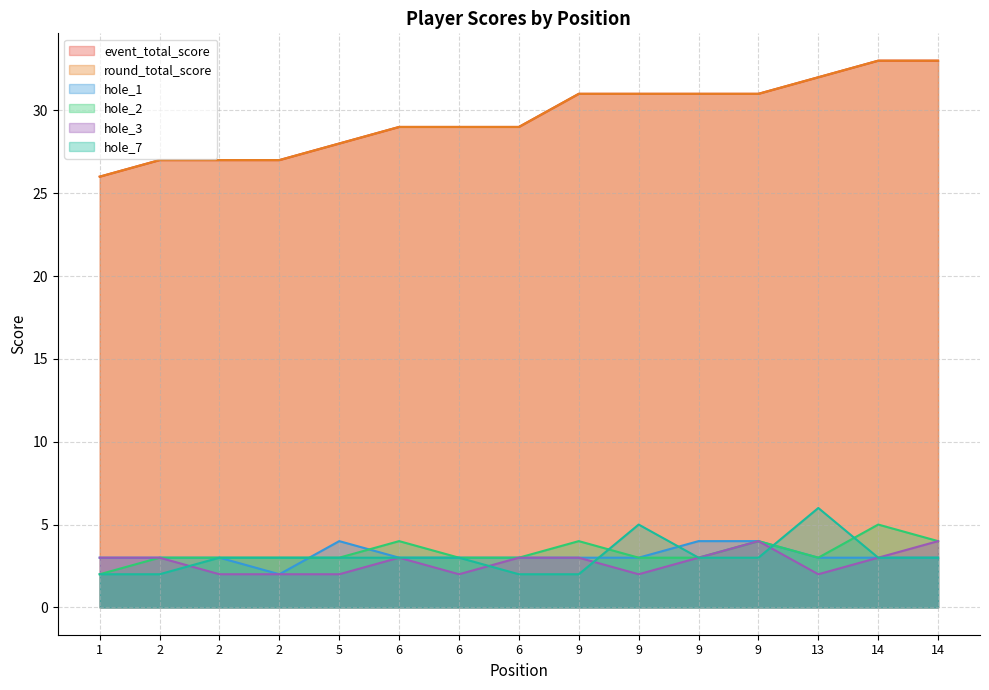

Rank the series at 14 from highest to lowest value.

event_total_score, round_total_score, hole_2, hole_1, hole_3, hole_7